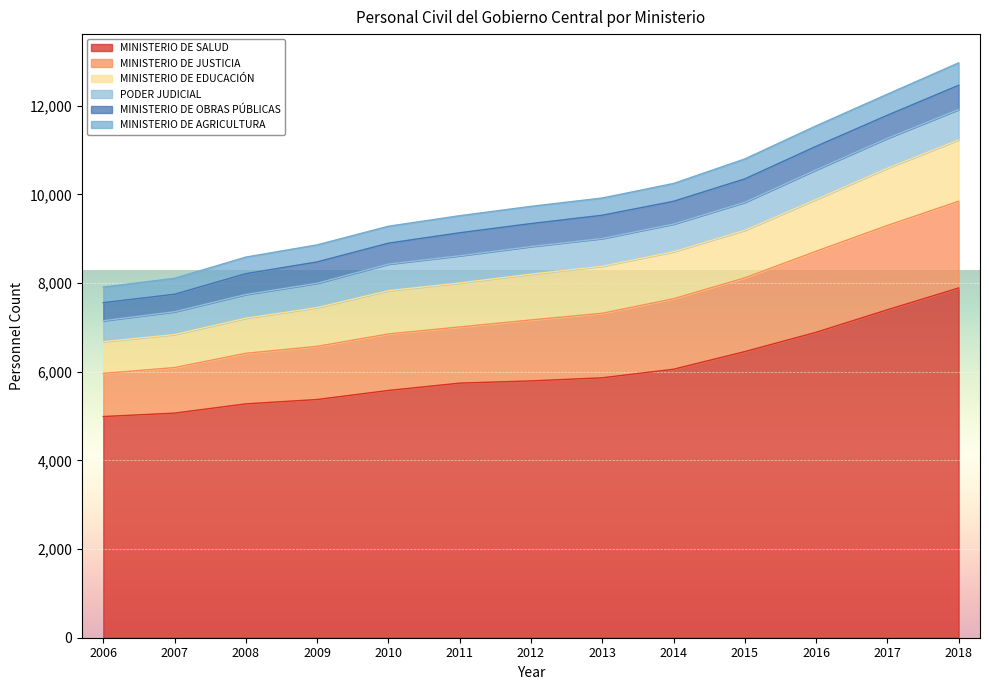

True or false: MINISTERIO DE SALUD has a value of 2985 at 2006.

False